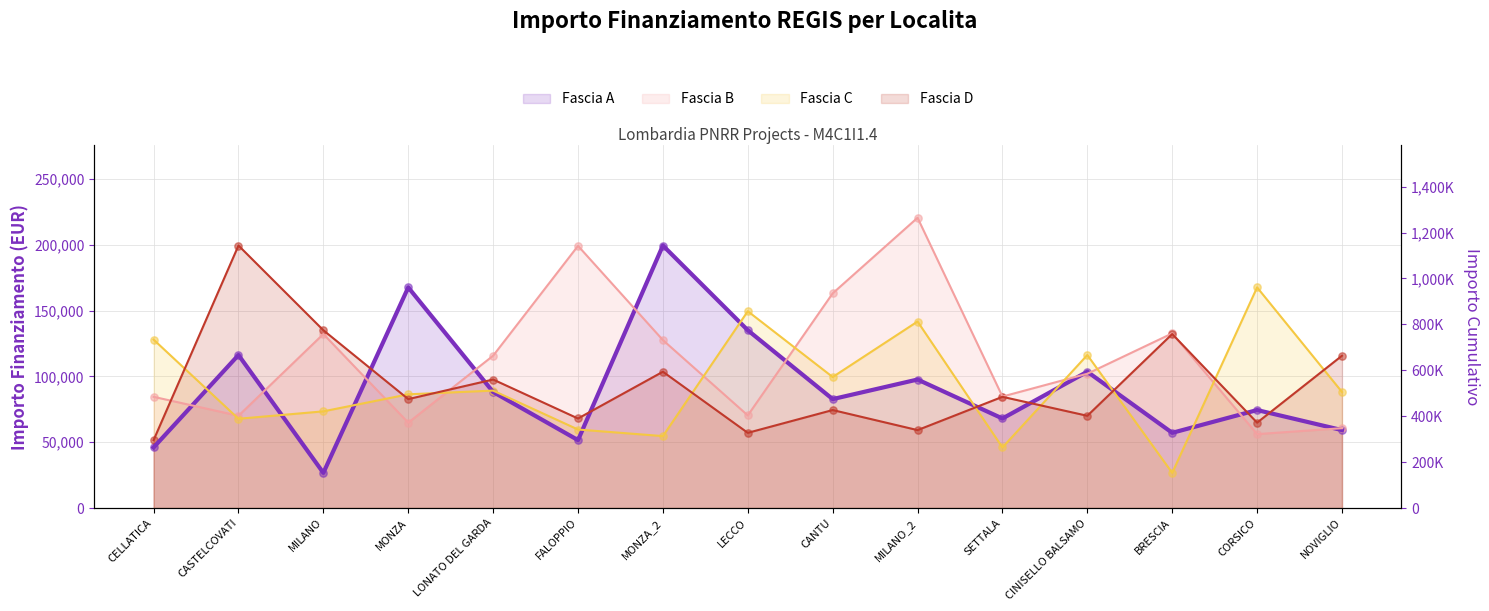

Which series has the largest total across all categories?

Fascia B